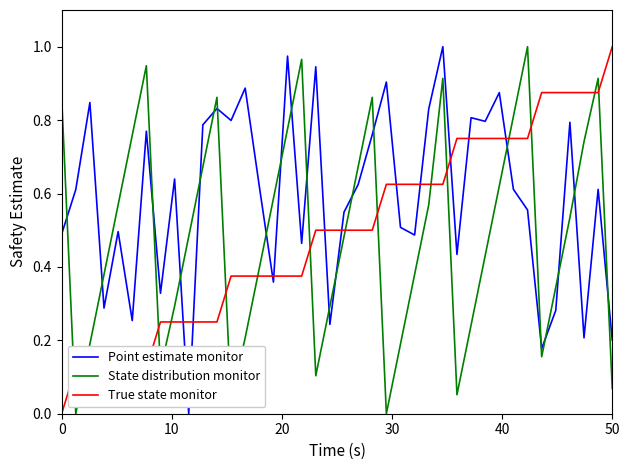

True or false: State distribution monitor and True state monitor intersect in this chart.

True